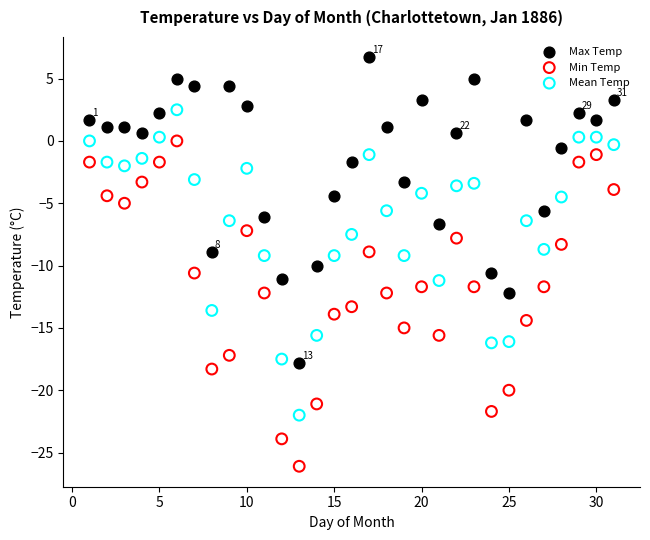

Across all data points, what is the range of Y values (max minus min)?

32.8